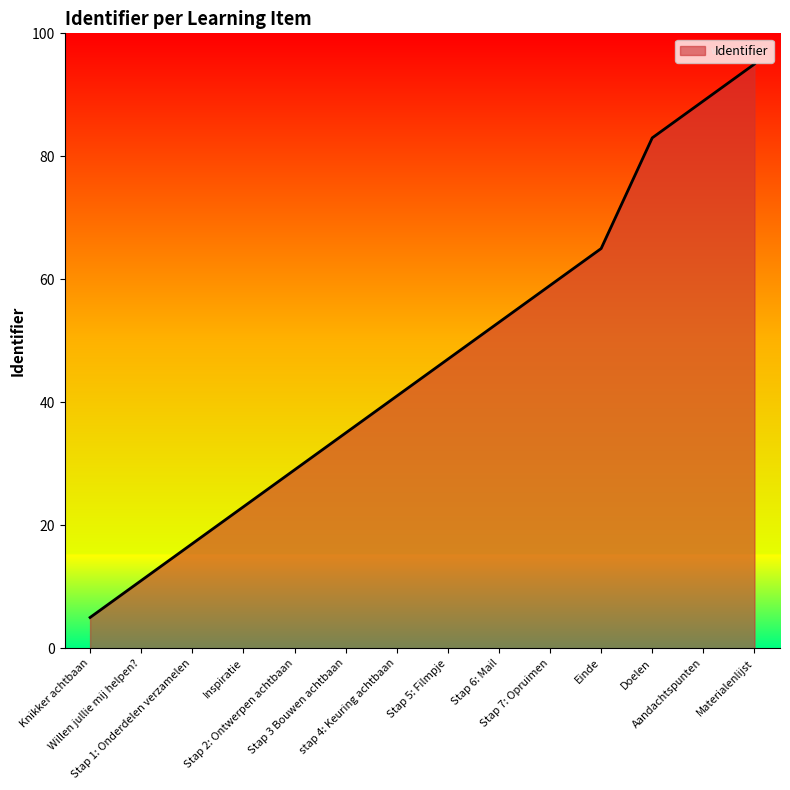

True or false: the data has more than 1 interior local peaks.

False